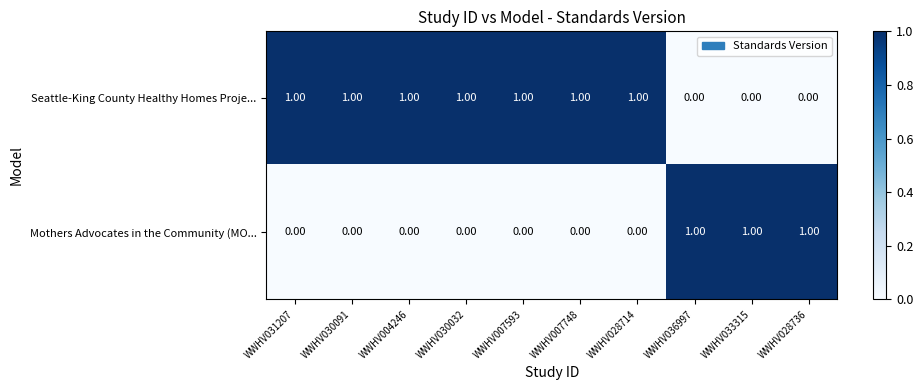

Rank the series by their average value, from highest to lowest.

Seattle-King County Healthy Homes Proje..., Mothers Advocates in the Community (MO...